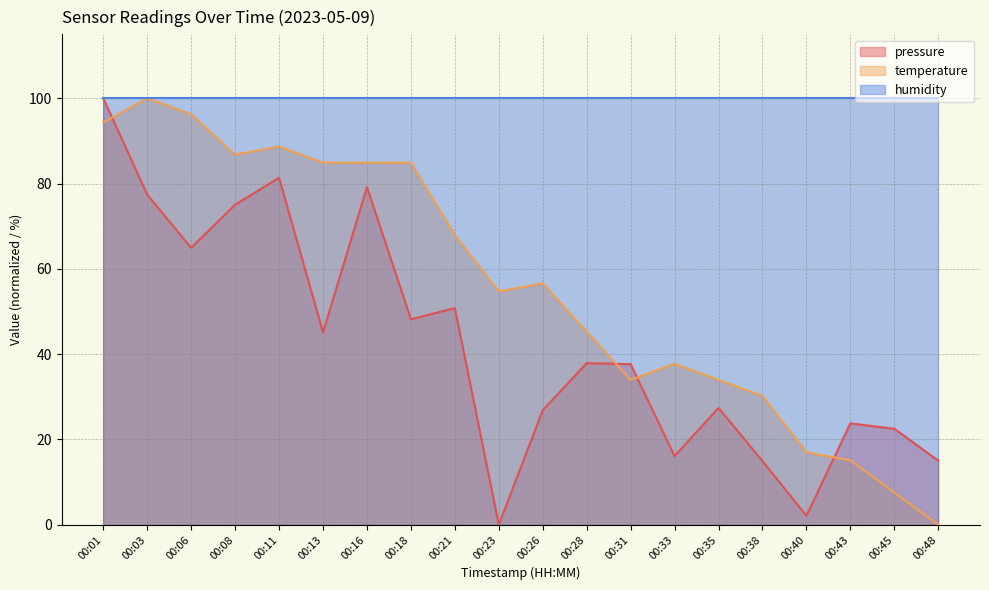

What is the approximate value of temperature at 00:43?

15.1